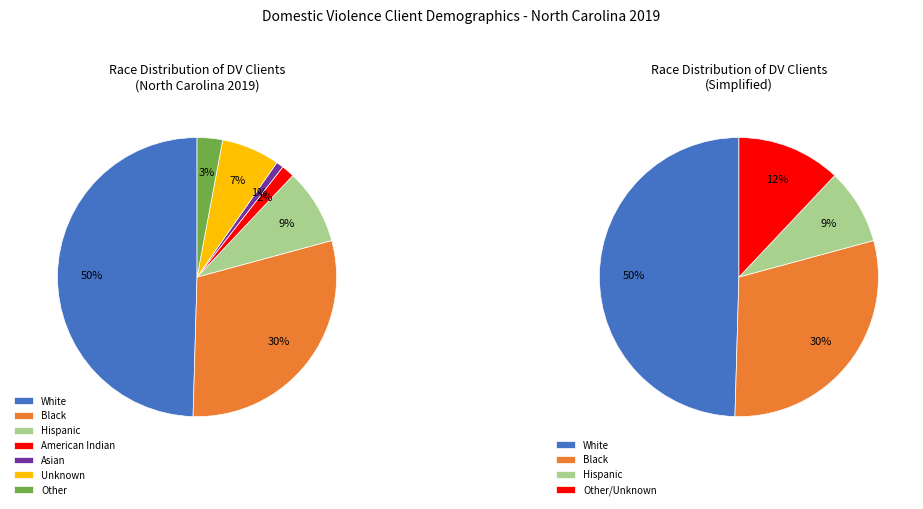

The Asian slice represents 8% of the pie. True or false?

False